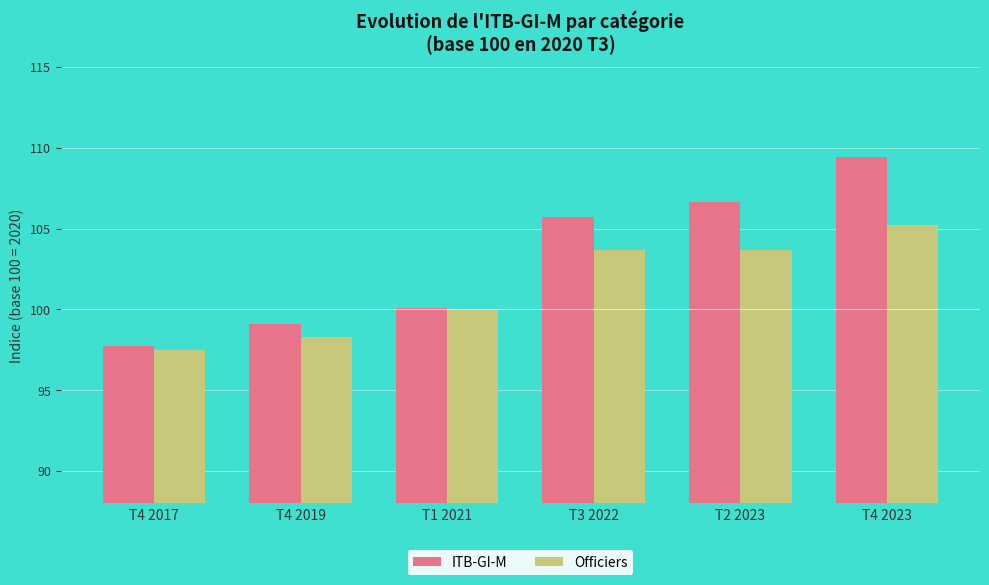

Is it true that Officiers equals 103.6 at T3 2022?

True